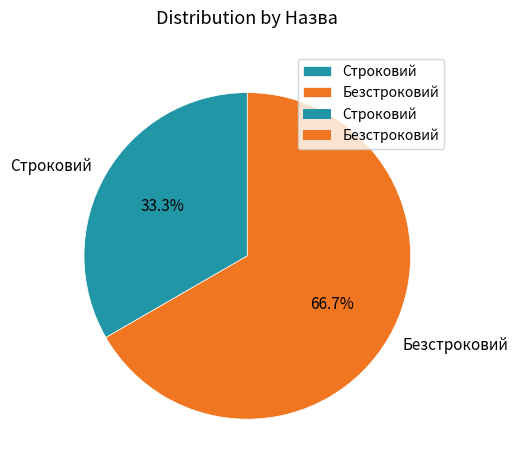

To the nearest percent, what is the average slice percentage?

50%